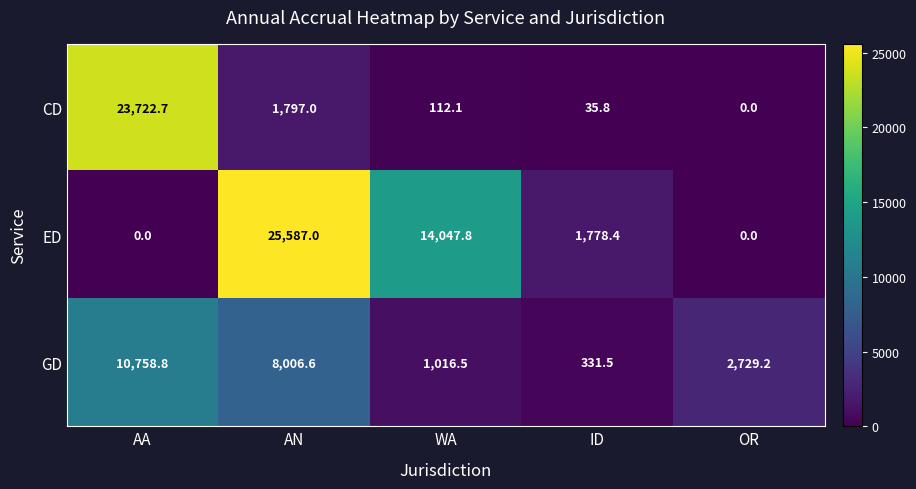

What is the difference between the maximum and minimum values in the ED series?

25587.0